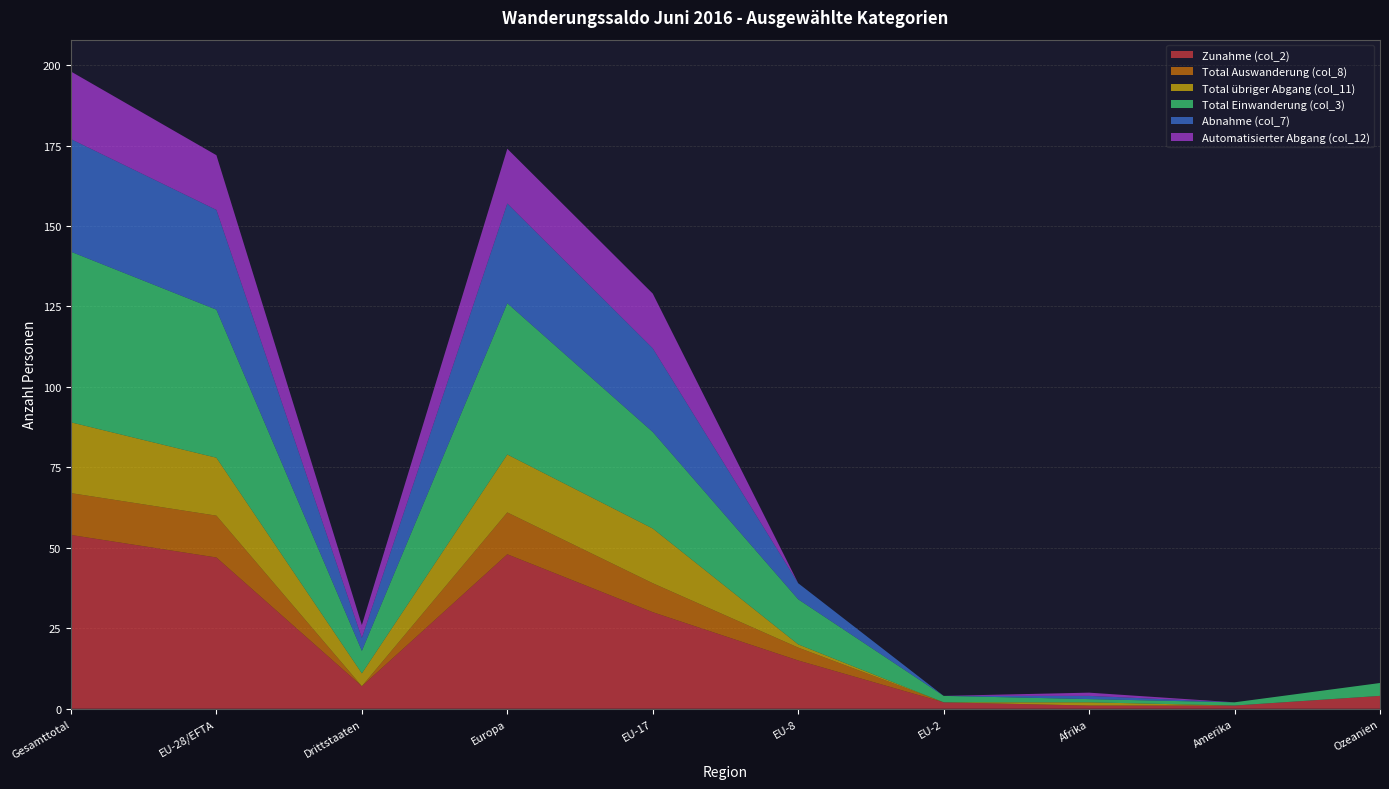

Reading left to right, transcribe all the data shown in this chart.

Zunahme (col_2): Gesamttotal=54	EU-28/EFTA=47	Drittstaaten=7	Europa=48	EU-17=30	EU-8=15	EU-2=2	Afrika=1	Amerika=1	Ozeanien=4
Total Auswanderung (col_8): Gesamttotal=13	EU-28/EFTA=13	Drittstaaten=0	Europa=13	EU-17=9	EU-8=4	EU-2=0	Afrika=0	Amerika=0	Ozeanien=0
Total übriger Abgang (col_11): Gesamttotal=22	EU-28/EFTA=18	Drittstaaten=4	Europa=18	EU-17=17	EU-8=1	EU-2=0	Afrika=1	Amerika=0	Ozeanien=0
Total Einwanderung (col_3): Gesamttotal=53	EU-28/EFTA=46	Drittstaaten=7	Europa=47	EU-17=30	EU-8=14	EU-2=2	Afrika=1	Amerika=1	Ozeanien=4
Abnahme (col_7): Gesamttotal=35	EU-28/EFTA=31	Drittstaaten=4	Europa=31	EU-17=26	EU-8=5	EU-2=0	Afrika=1	Amerika=0	Ozeanien=0
Automatisierter Abgang (col_12): Gesamttotal=21	EU-28/EFTA=17	Drittstaaten=4	Europa=17	EU-17=17	EU-8=0	EU-2=0	Afrika=1	Amerika=0	Ozeanien=0